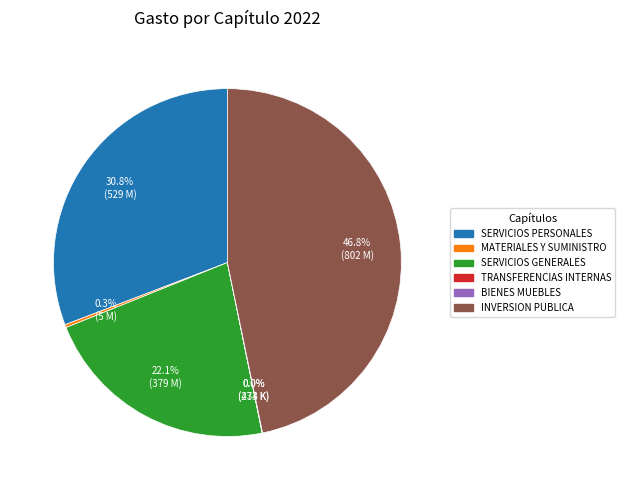

Does any single category account for the majority?

No